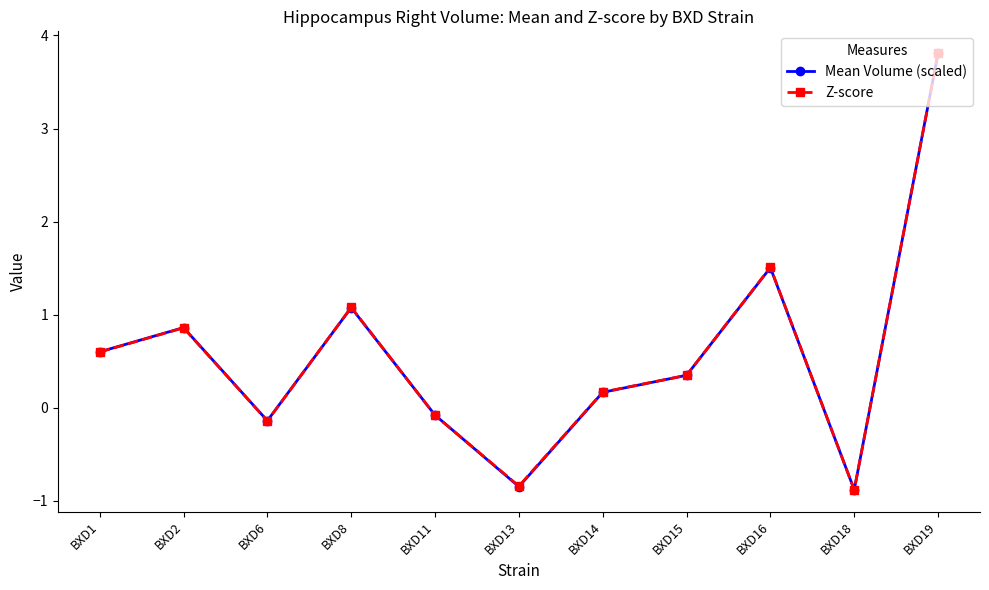

At which label is Mean Volume (scaled) closest to 1?

BXD8